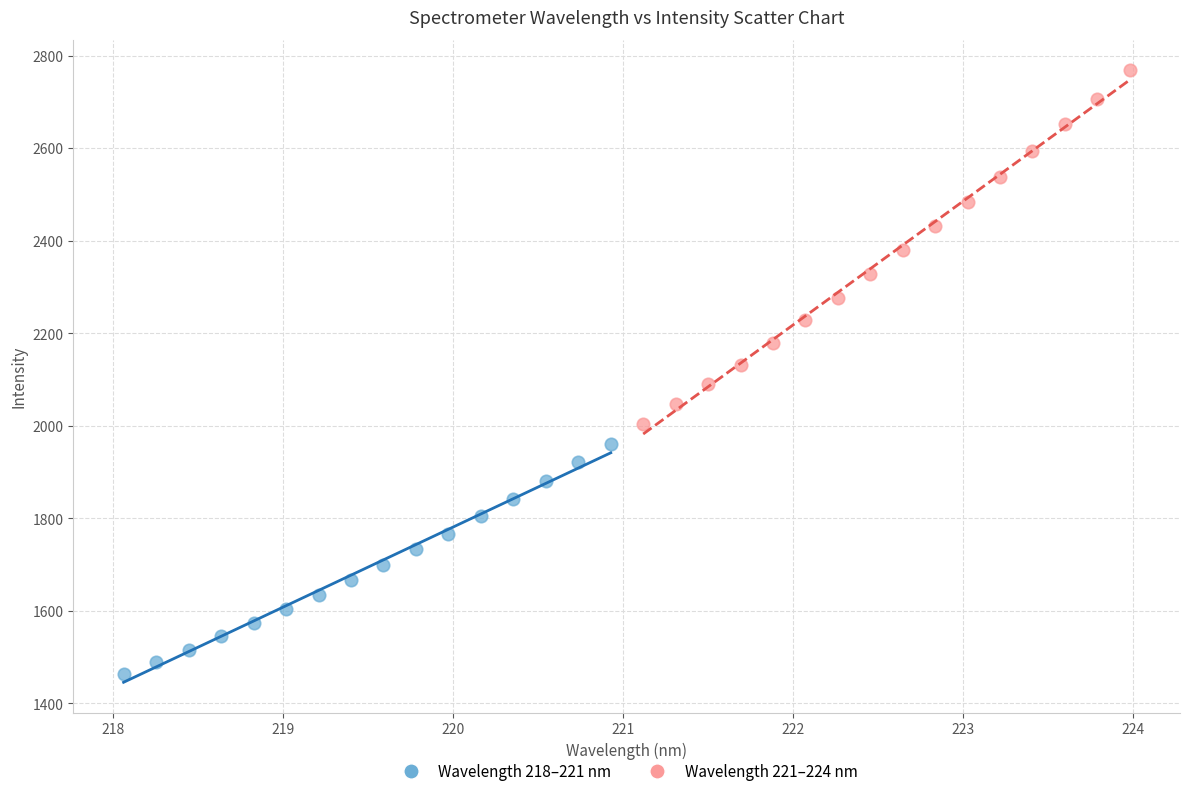

Which series reaches the maximum Y coordinate?

Wavelength 221–224 nm